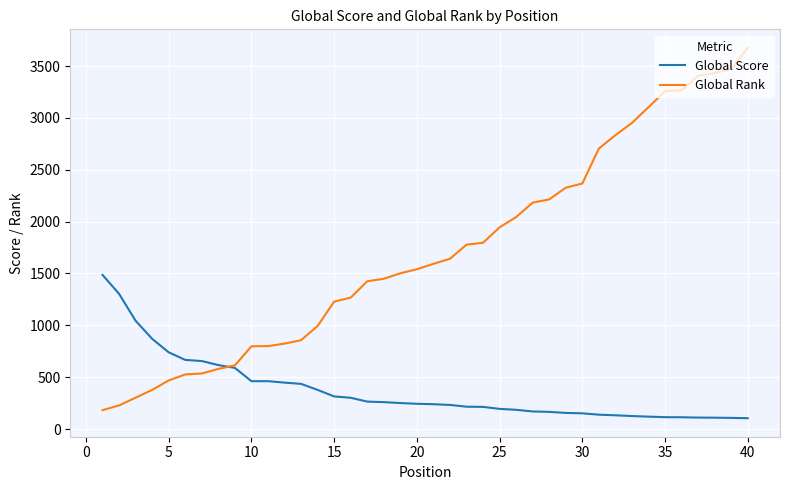

Which series has the largest total across all categories?

Global Rank